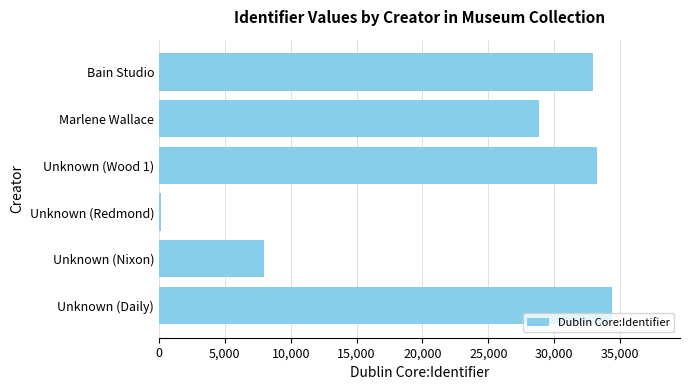

Where is the data nearest to the value 17286?

Unknown (Nixon)